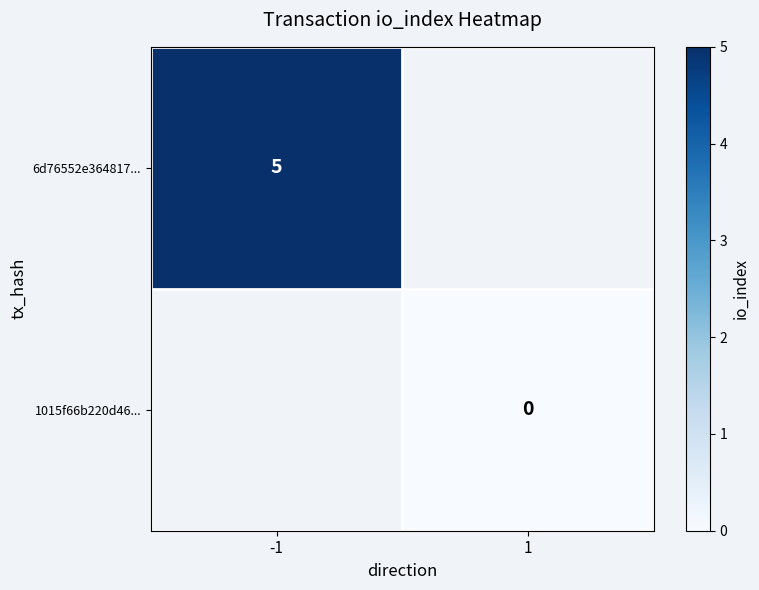

The value of 6d76552e364817... at -1 is 9. True or false?

False